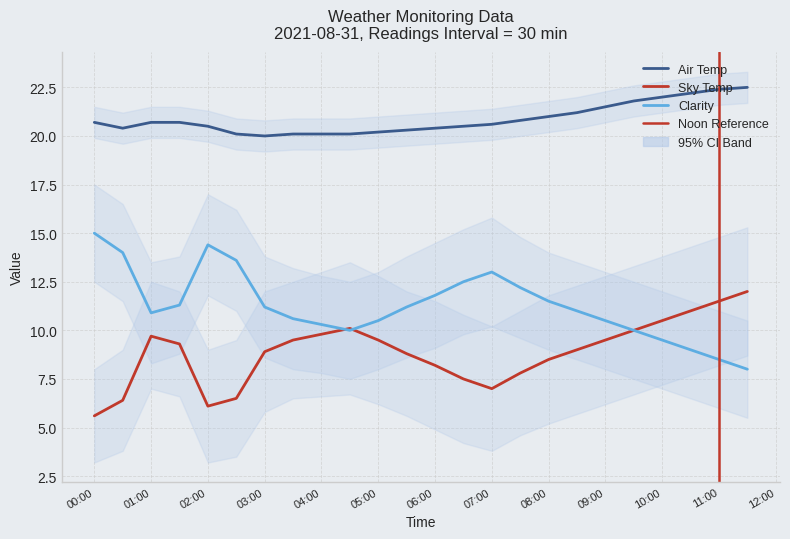

The value of Clarity at 07:00 is 13.0. True or false?

True